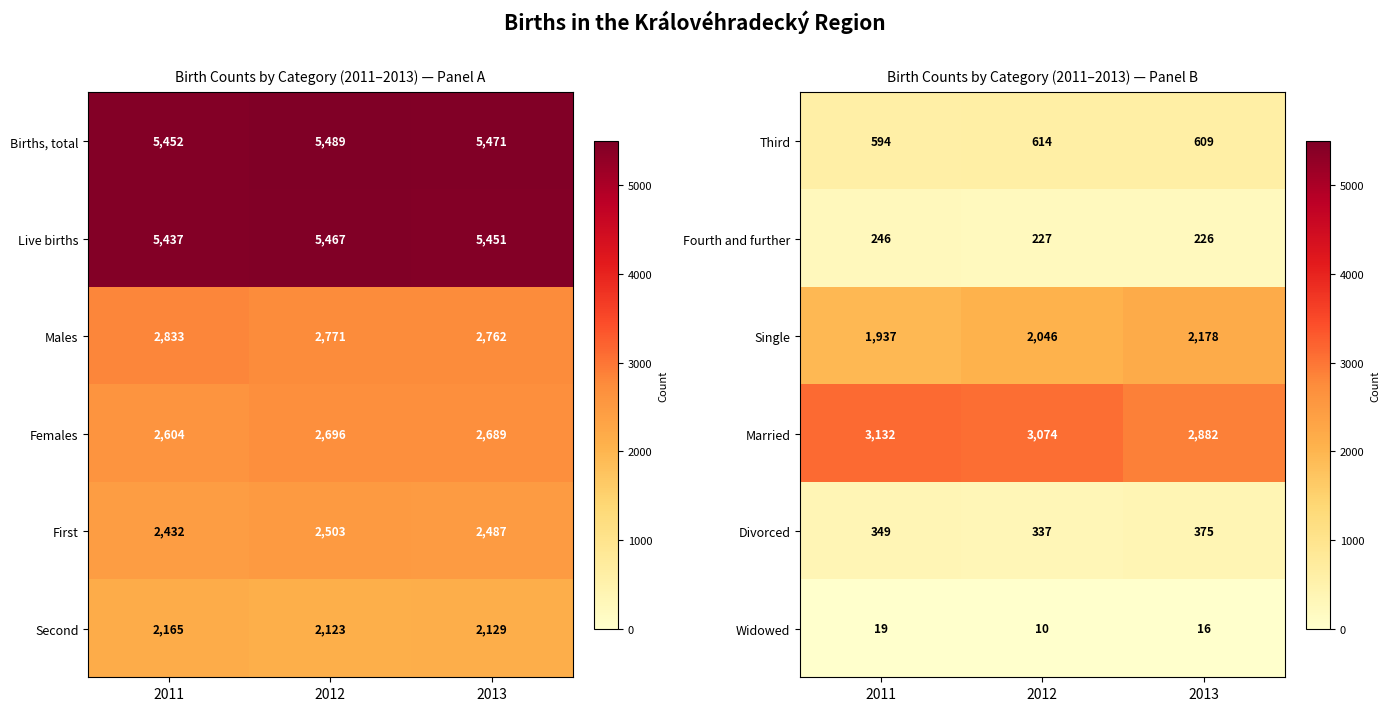

What is the minimum value for Widowed?

10